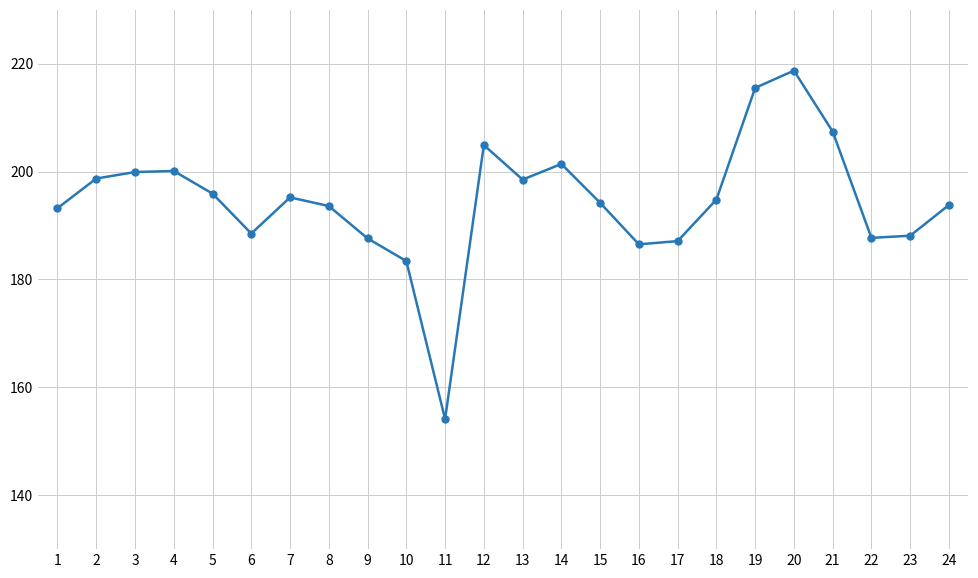

At which label does the data first exceed 194?

2